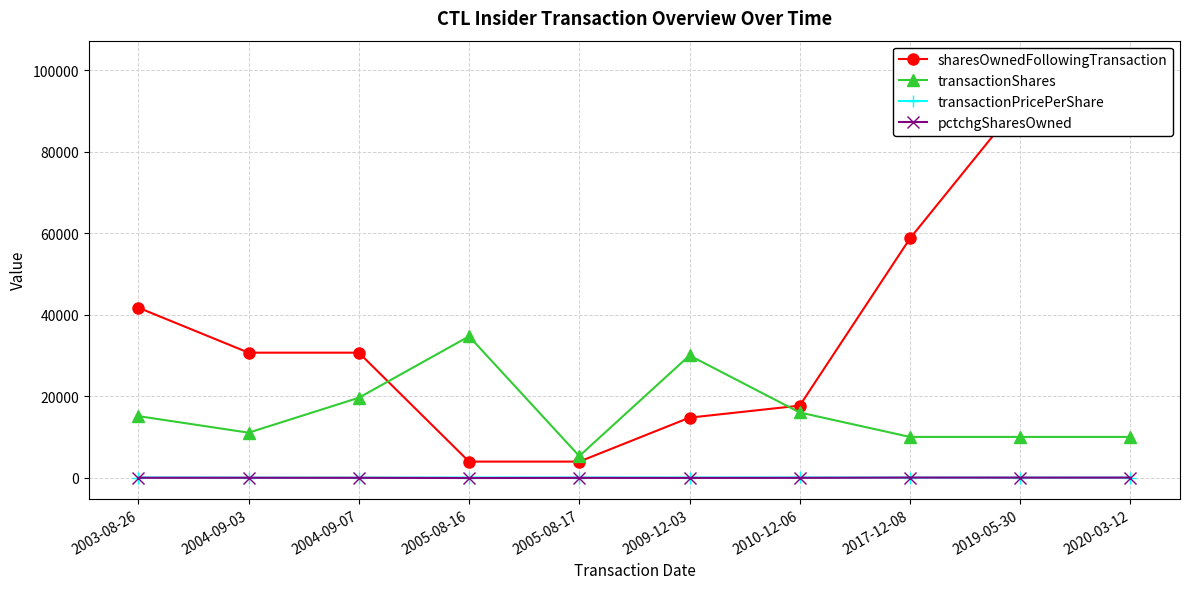

What is the greatest value displayed?

102172.0